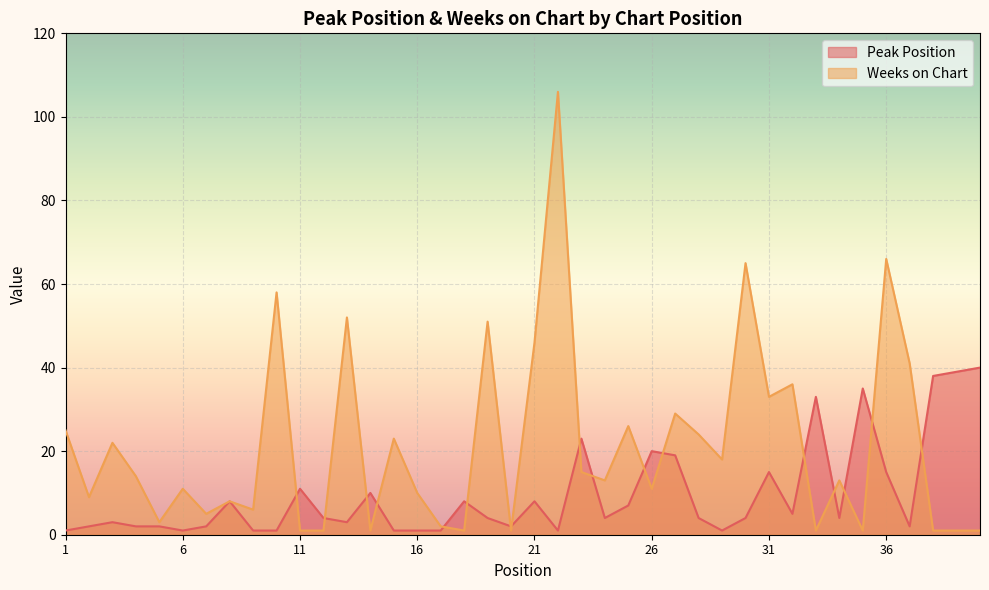

Reading right to left, list all the values displayed in this chart.

Peak Position: 40=40	39=39	38=38	37=2	36=15	35=35	34=4	33=33	32=5	31=15	30=4	29=1	28=4	27=19	26=20	25=7	24=4	23=23	22=1	21=8	20=2	19=4	18=8	17=1	16=1	15=1	14=10	13=3	12=4	11=11	10=1	9=1	8=8	7=2	6=1	5=2	4=2	3=3	2=2	1=1
Weeks on Chart: 40=1	39=1	38=1	37=41	36=66	35=1	34=13	33=1	32=36	31=33	30=65	29=18	28=24	27=29	26=11	25=26	24=13	23=15	22=106	21=46	20=1	19=51	18=1	17=2	16=10	15=23	14=1	13=52	12=1	11=1	10=58	9=6	8=8	7=5	6=11	5=3	4=14	3=22	2=9	1=25